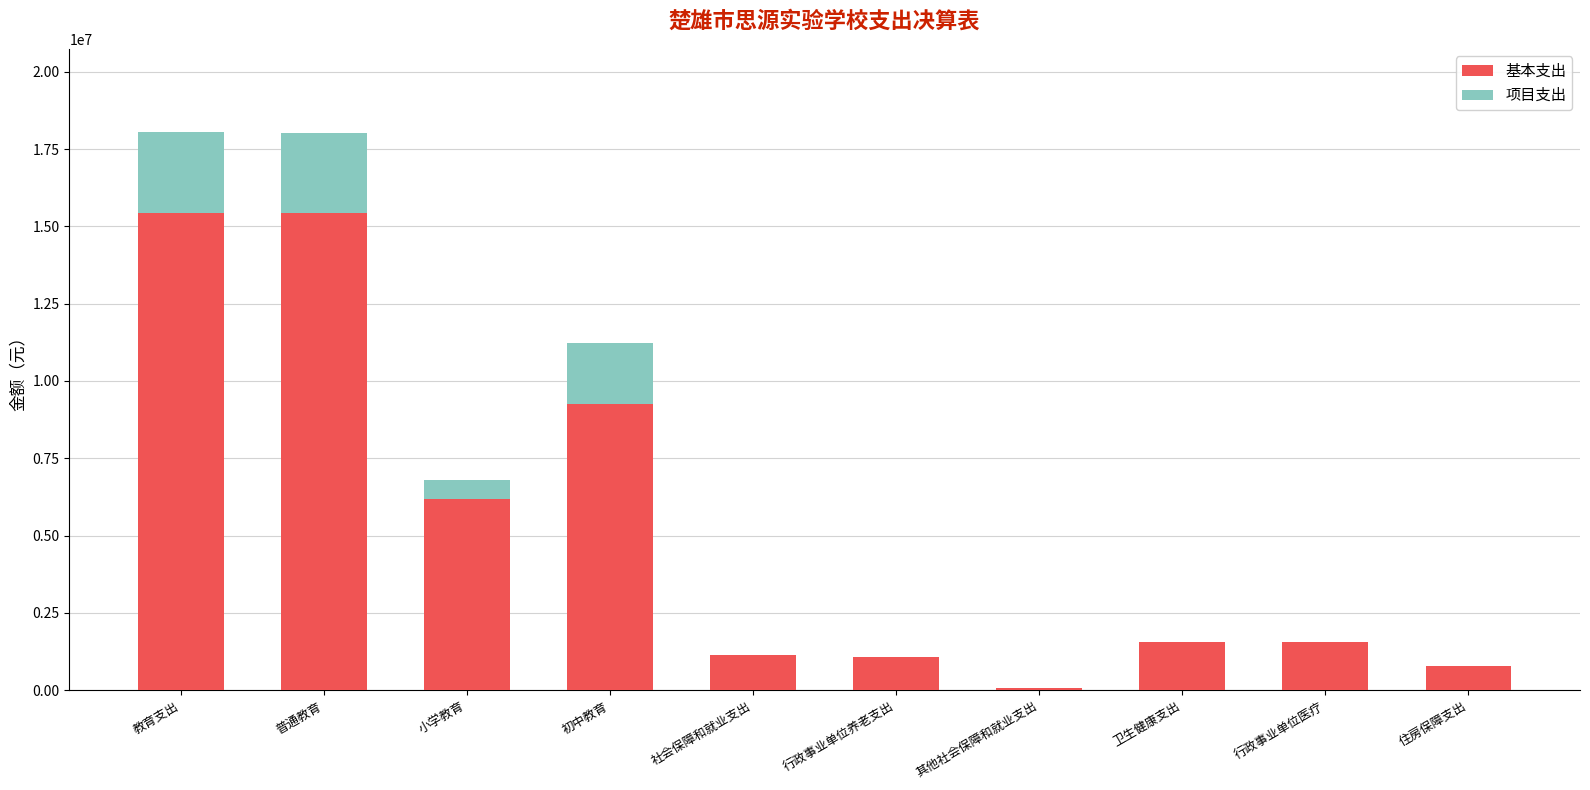

Is it true that 基本支出 equals 5071450.0 at 初中教育?

False